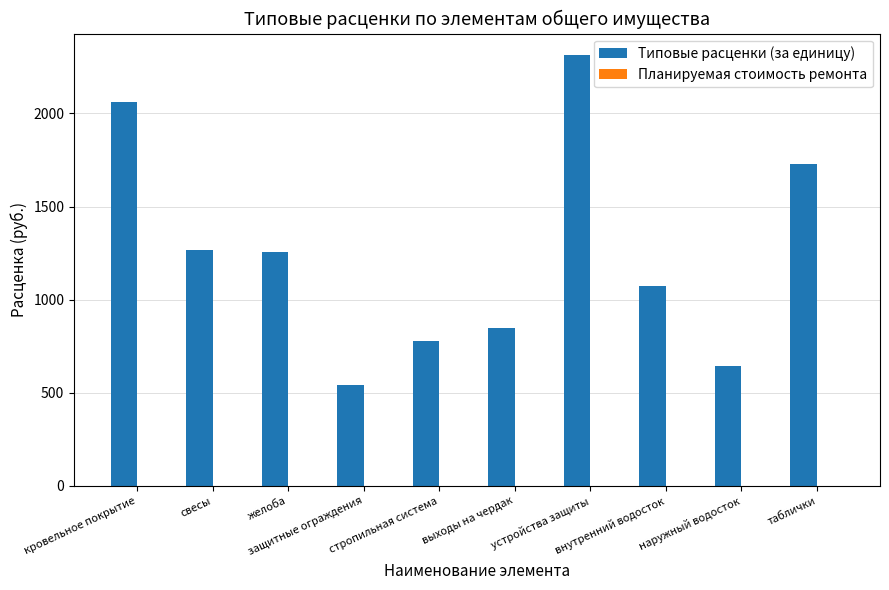

What is the minimum value shown in the chart?

542.3